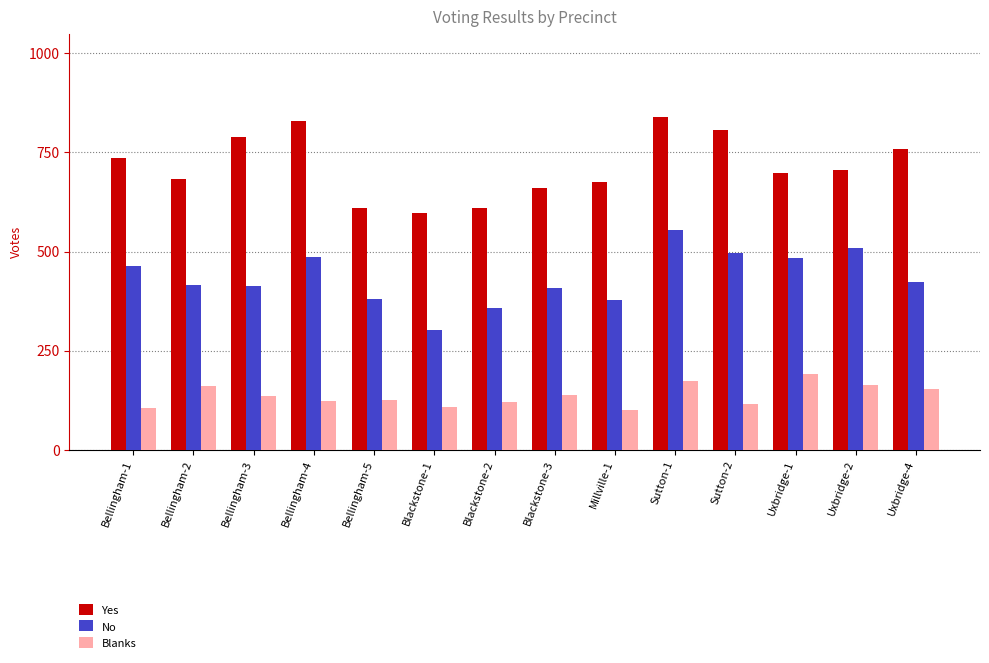

Is it true that No equals 463 at Bellingham-1?

True